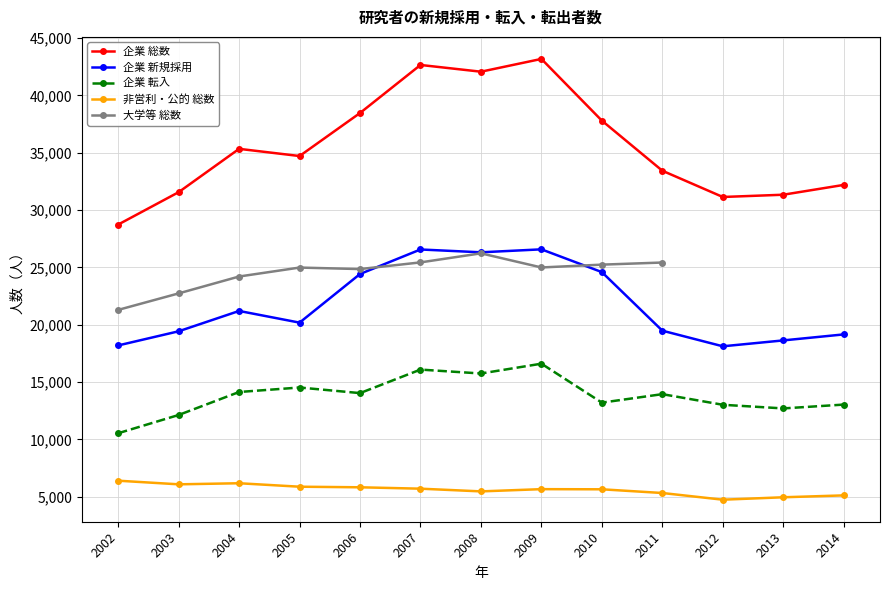

What is the maximum value for 企業 総数?

43174